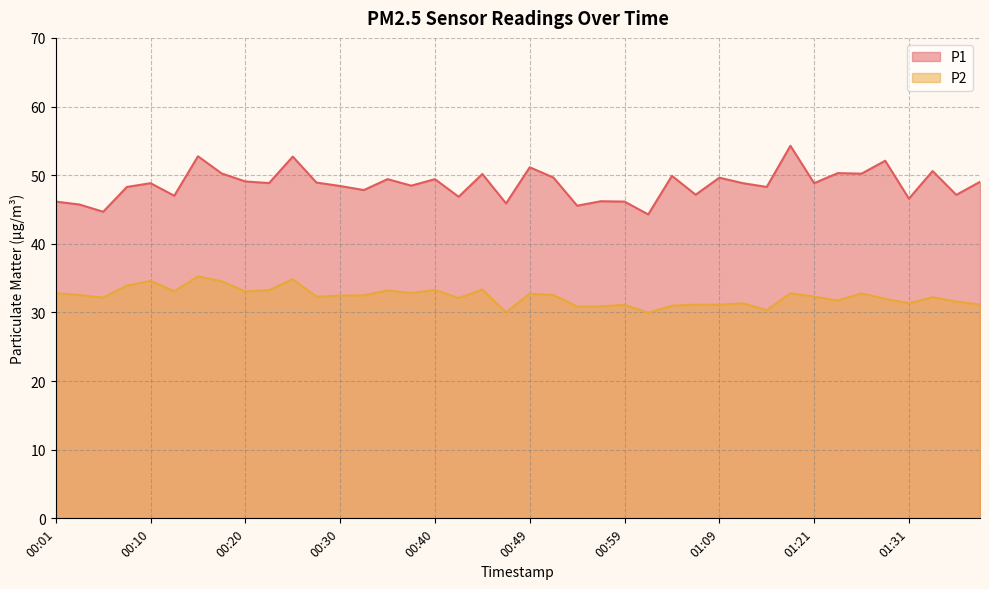

True or false: P1 and P2 intersect in this chart.

False